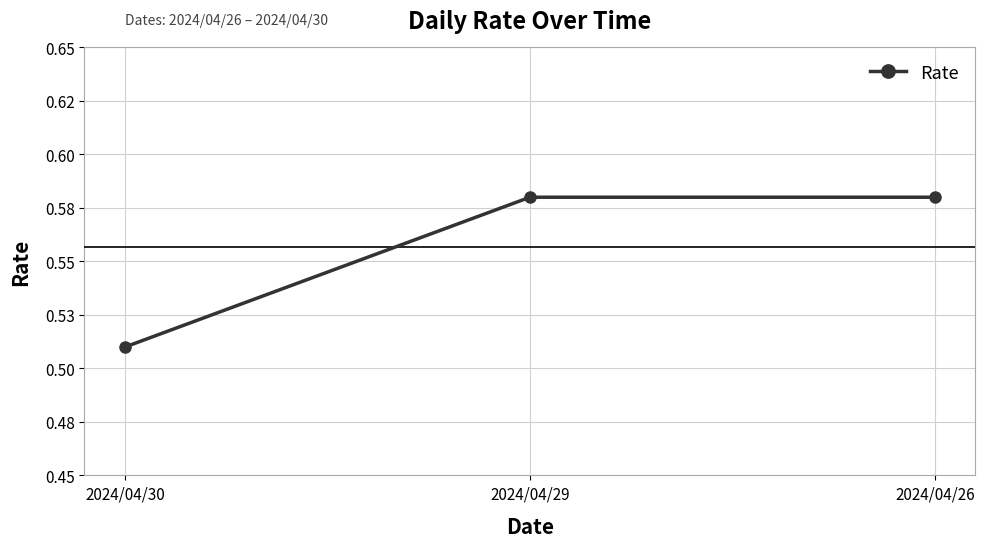

Is it true that the value at 2024/04/30 is 0.5?

True